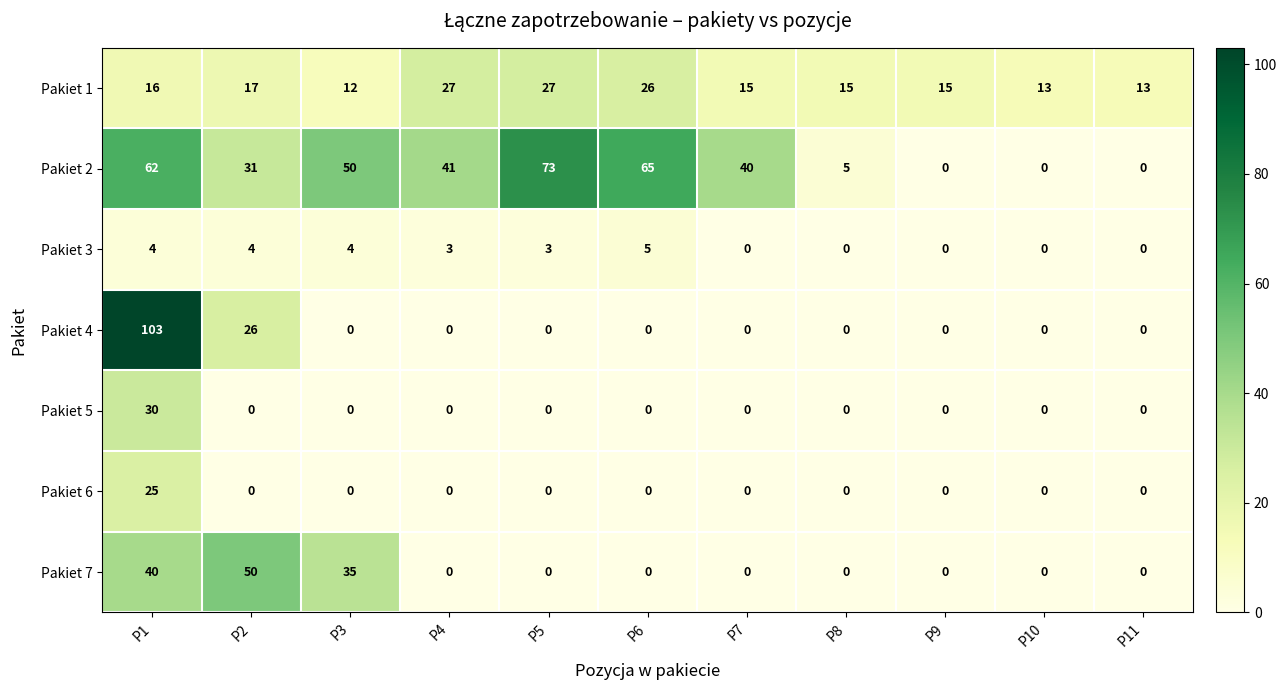

Which series has the widest spread of values?

Pakiet 4